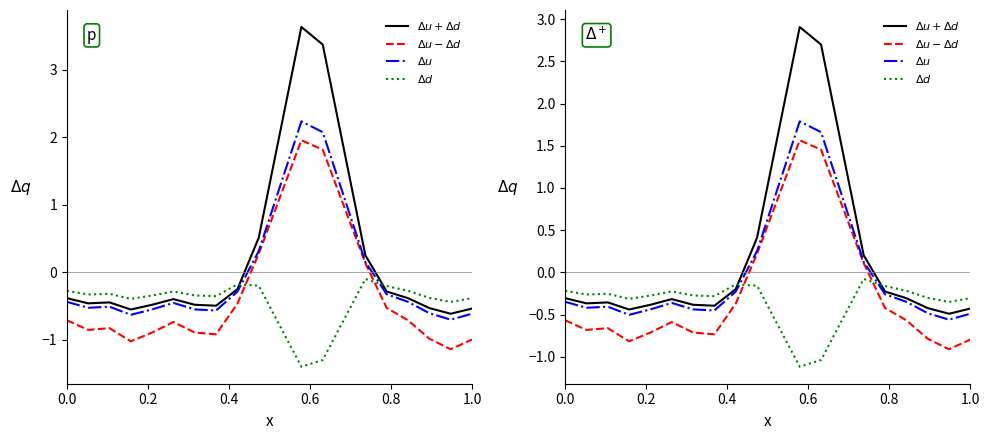

How many distinct data groups are displayed?

4